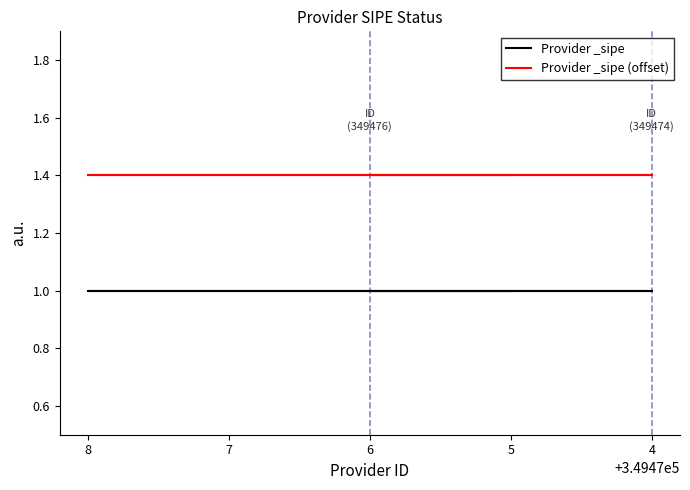

Reading left to right, list all the values displayed in this chart.

Provider _sipe: 1.0	1.0	1.0	1.0	1.0
Provider _sipe (offset): 1.4	1.4	1.4	1.4	1.4